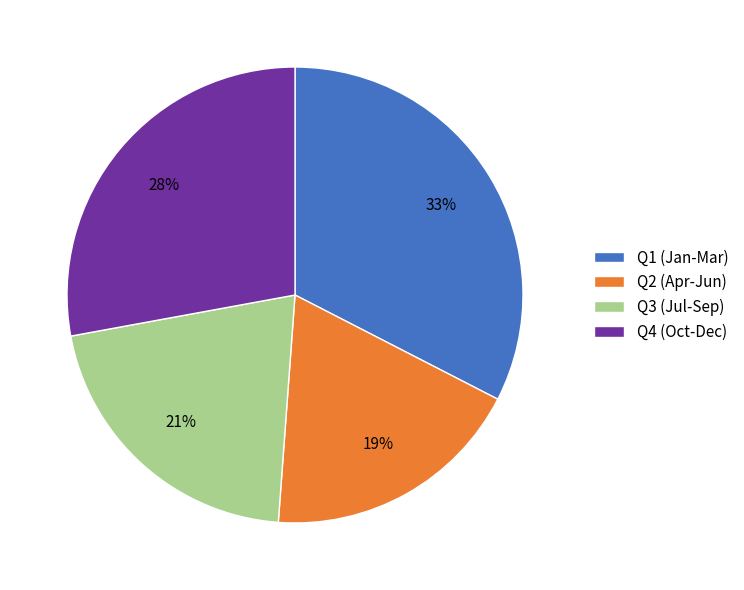

How many slices are in this pie chart?

4